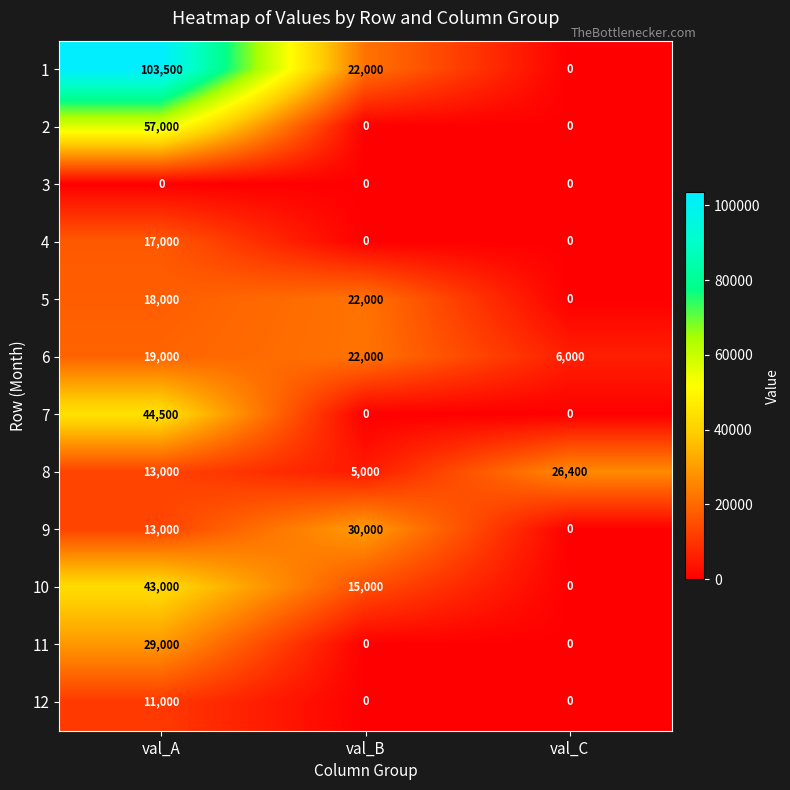

What is the highest value of the 10 series?

43000